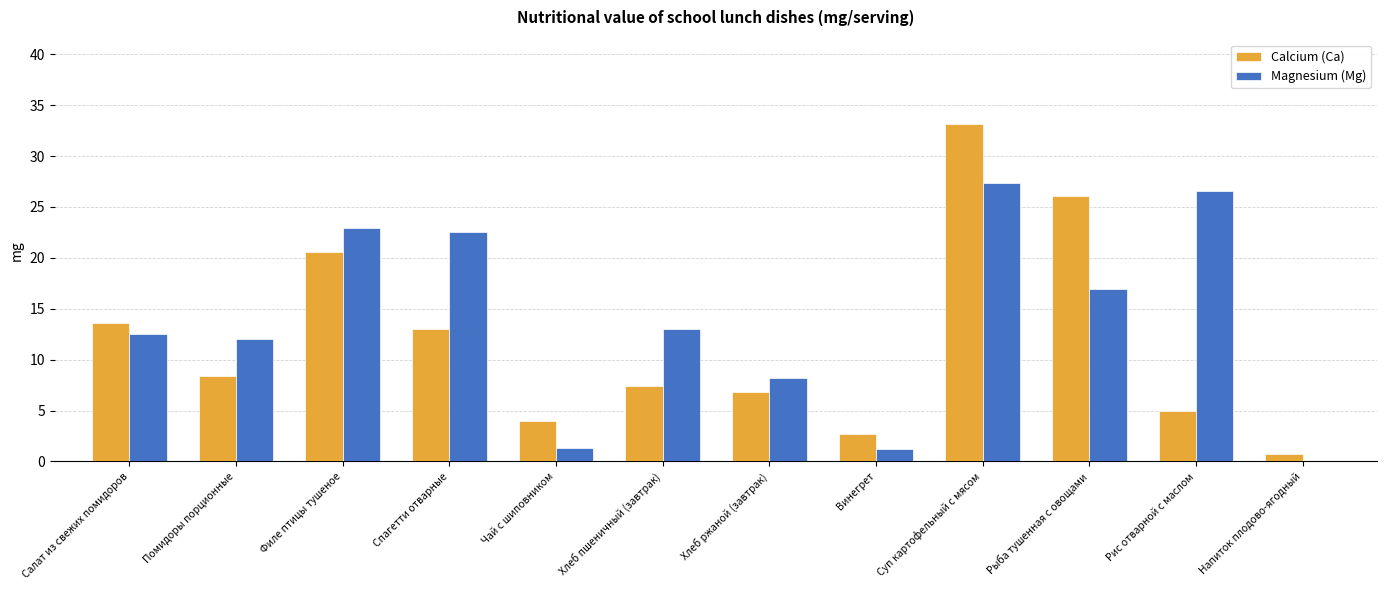

What is the sum of all Calcium (Ca) values?

141.4